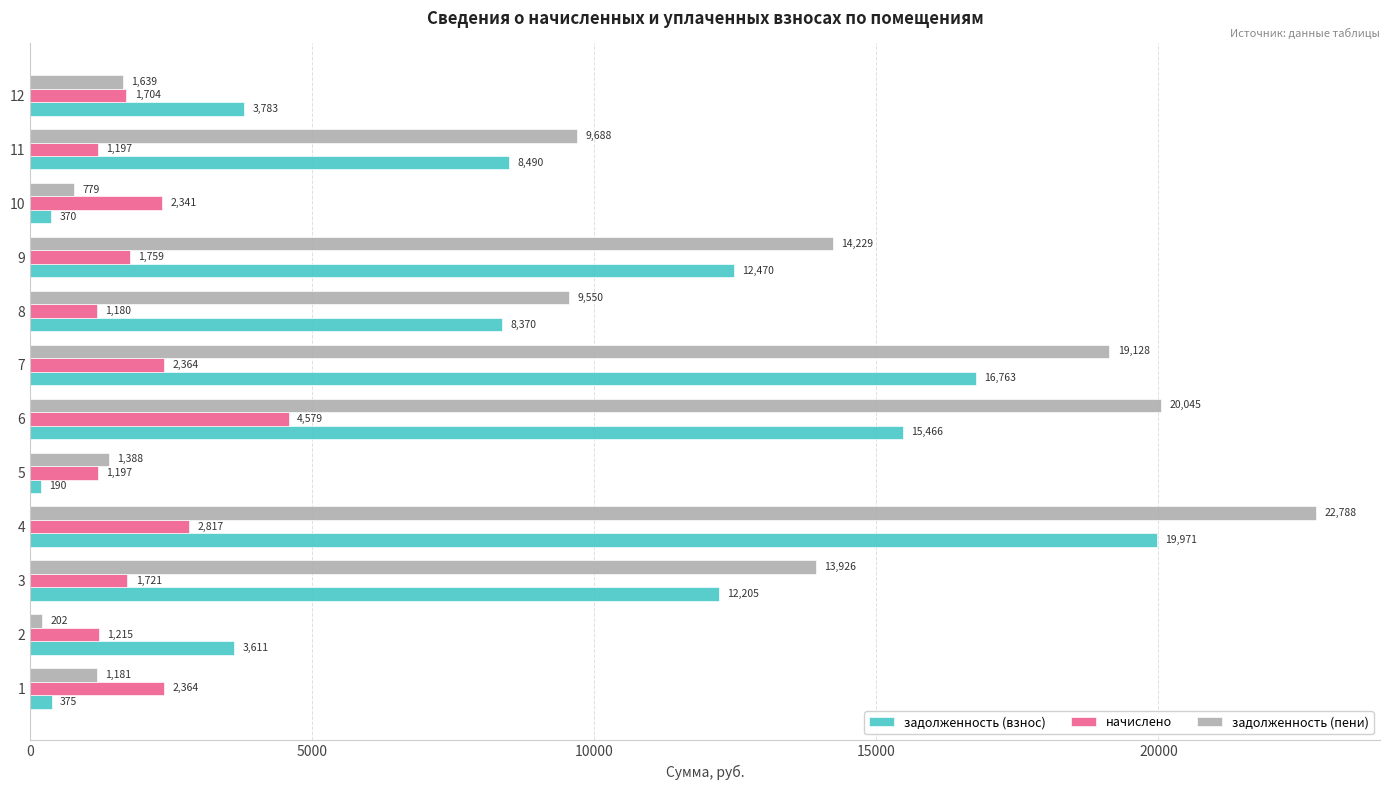

The начислено series shows 2364.4 at 7. True or false?

True